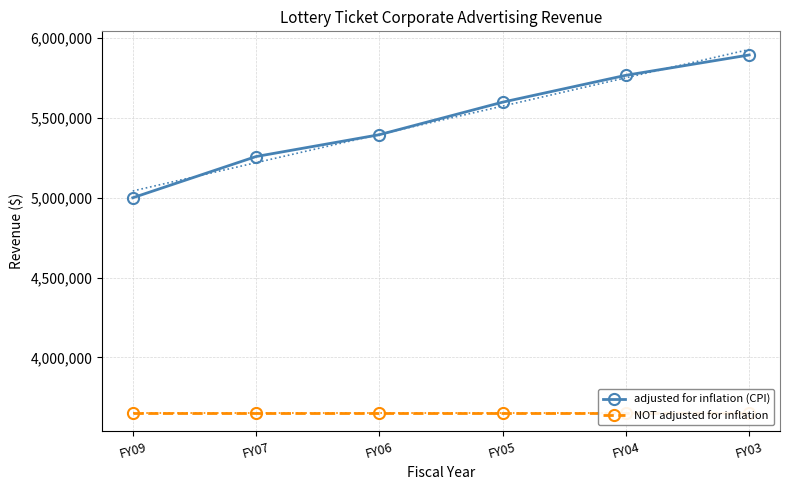

At which label does adjusted for inflation (CPI) reach its minimum?

FY09